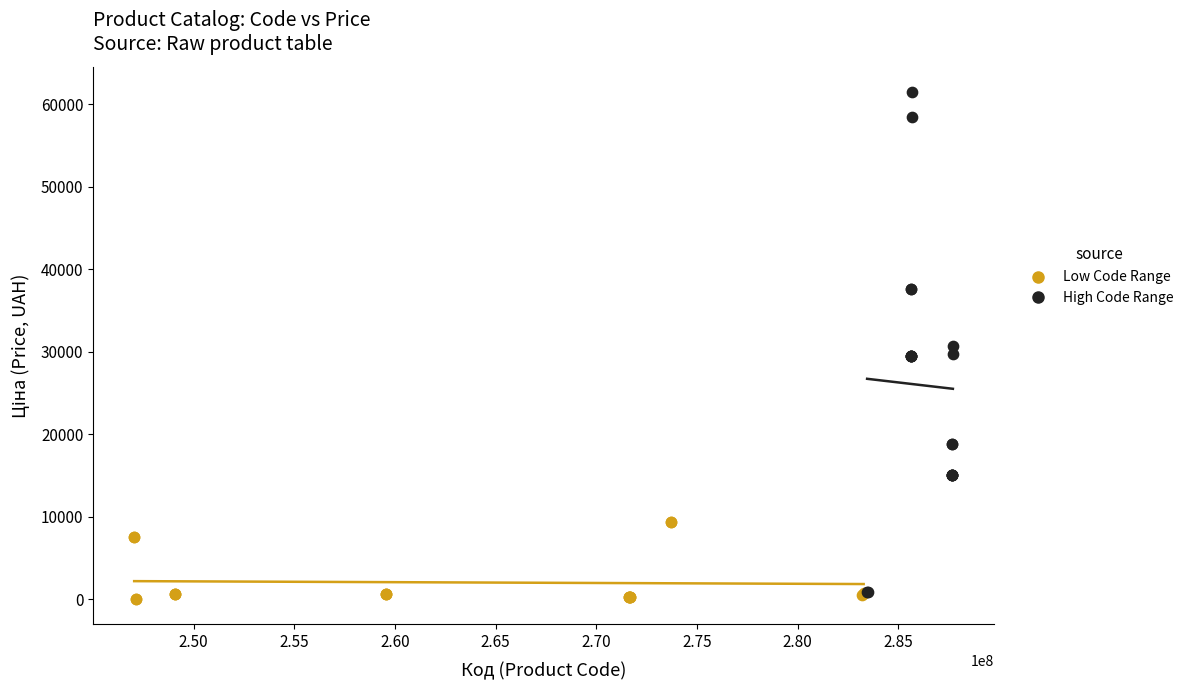

Which series has the largest Y range (max minus min)?

High Code Range